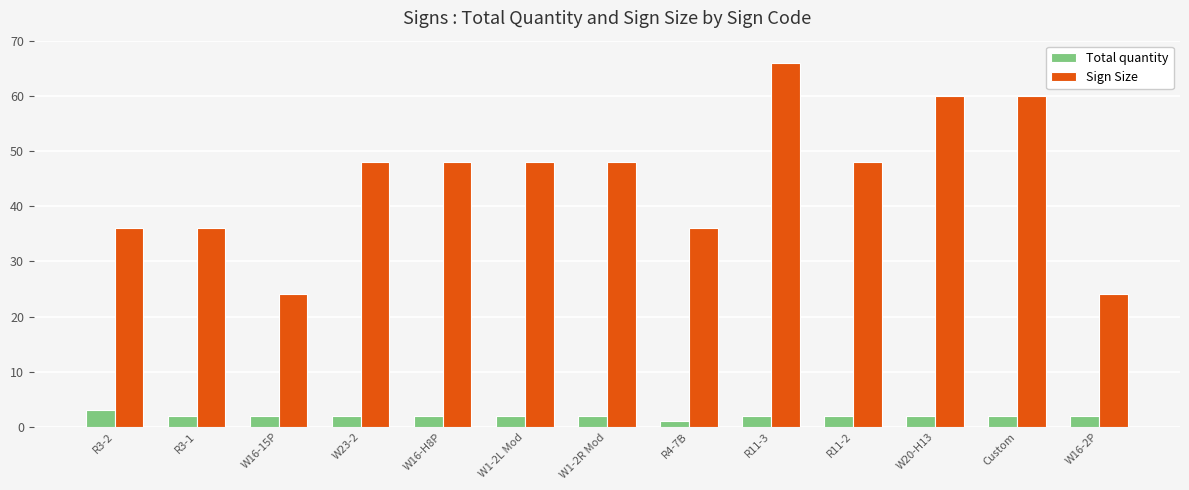

What is the label of the 7th bar from the left?

W1-2R Mod